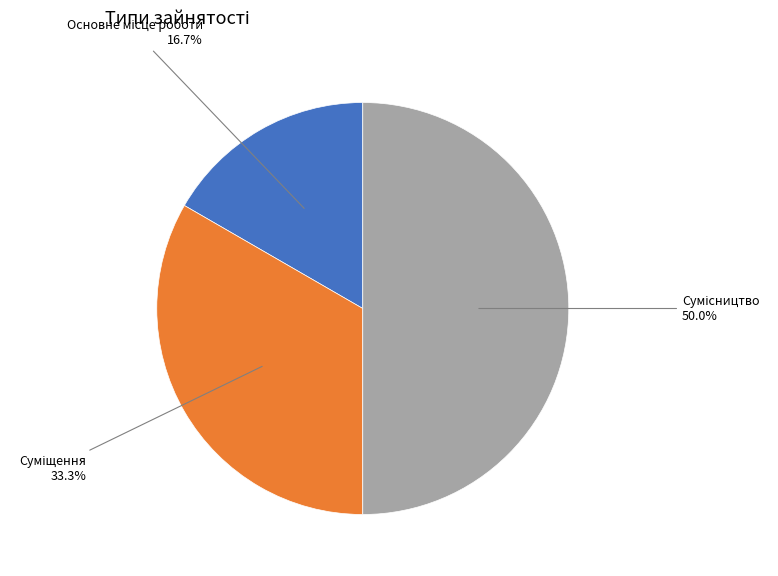

How many slices are in this pie chart?

3